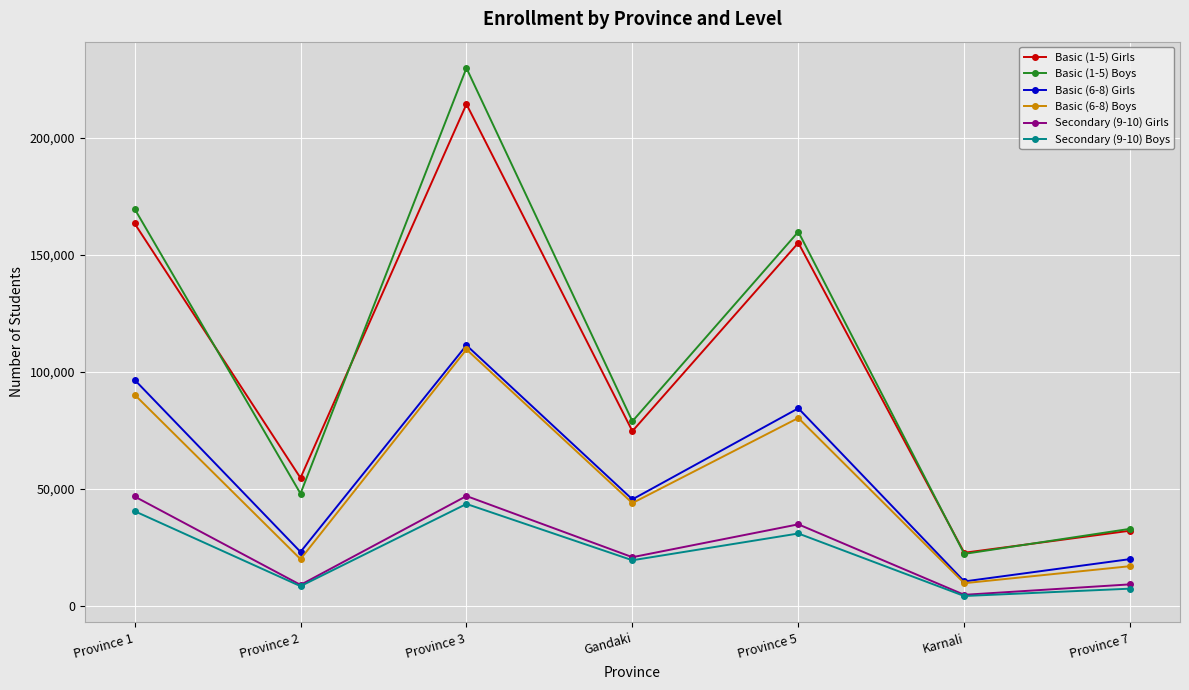

What is the label of the 4th point from the right?

Gandaki